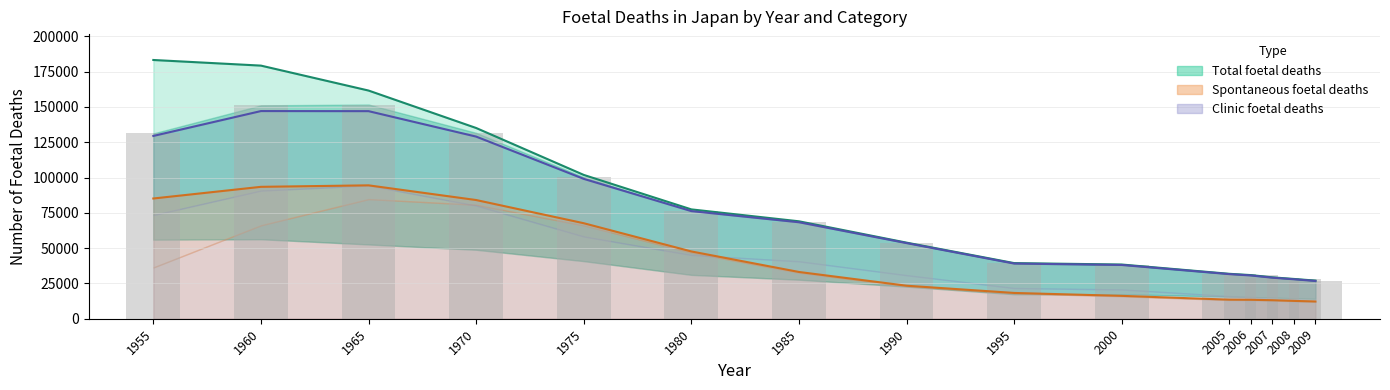

How many data points does each series have?

15